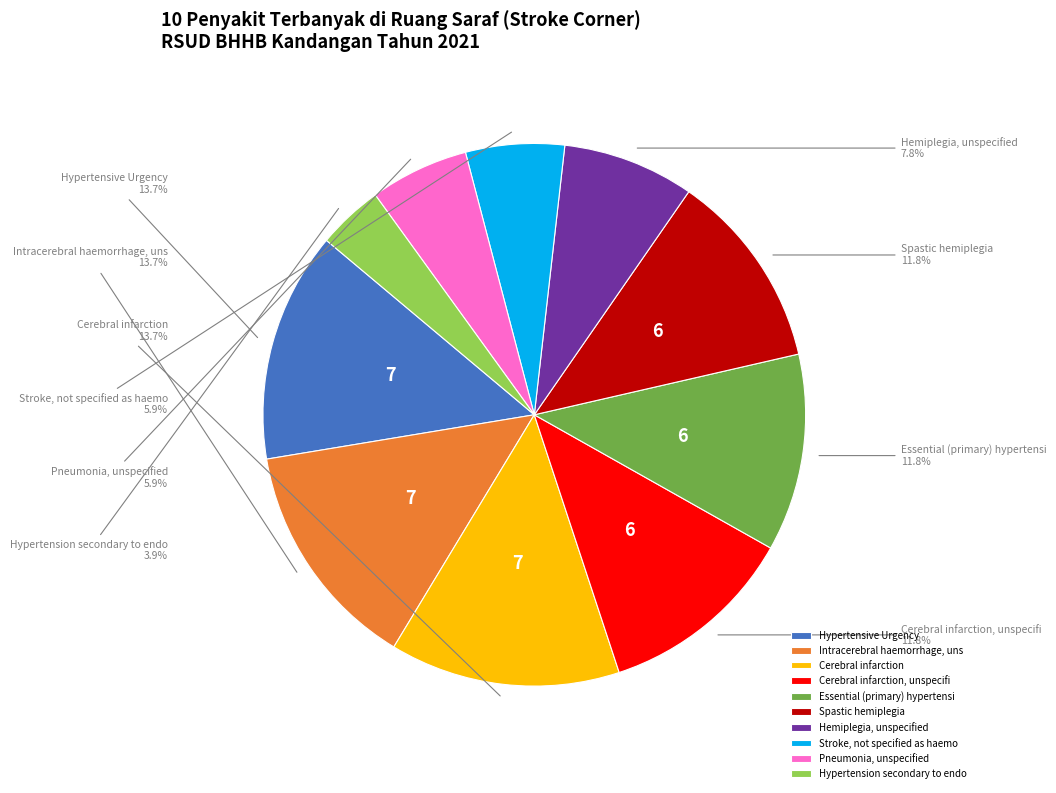

What is the total percentage of Stroke, not specified as haemo and Hypertension secondary to endo?

9.8%